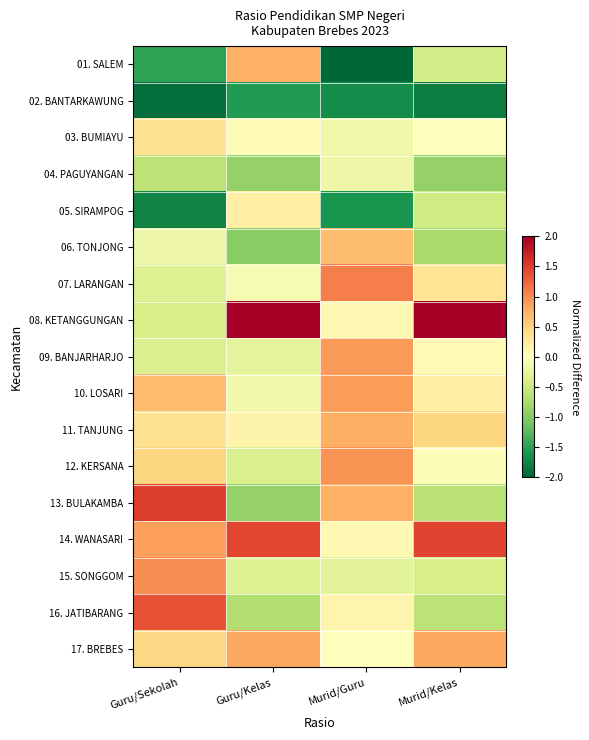

Reading left to right, list all the values displayed in this chart.

01. SALEM: Guru/Sekolah=-1.5	Guru/Kelas=0.8	Murid/Guru=-2.0	Murid/Kelas=-0.4
02. BANTARKAWUNG: Guru/Sekolah=-1.9	Guru/Kelas=-1.6	Murid/Guru=-1.7	Murid/Kelas=-1.8
03. BUMIAYU: Guru/Sekolah=0.4	Guru/Kelas=0.1	Murid/Guru=-0.2	Murid/Kelas=0.0
04. PAGUYANGAN: Guru/Sekolah=-0.6	Guru/Kelas=-0.9	Murid/Guru=-0.2	Murid/Kelas=-0.9
05. SIRAMPOG: Guru/Sekolah=-1.8	Guru/Kelas=0.2	Murid/Guru=-1.6	Murid/Kelas=-0.5
06. TONJONG: Guru/Sekolah=-0.2	Guru/Kelas=-1.0	Murid/Guru=0.7	Murid/Kelas=-0.8
07. LARANGAN: Guru/Sekolah=-0.3	Guru/Kelas=-0.1	Murid/Guru=1.1	Murid/Kelas=0.3
08. KETANGGUNGAN: Guru/Sekolah=-0.4	Guru/Kelas=2.0	Murid/Guru=0.1	Murid/Kelas=2.0
09. BANJARHARJO: Guru/Sekolah=-0.4	Guru/Kelas=-0.3	Murid/Guru=0.9	Murid/Kelas=0.1
10. LOSARI: Guru/Sekolah=0.7	Guru/Kelas=-0.1	Murid/Guru=0.9	Murid/Kelas=0.2
11. TANJUNG: Guru/Sekolah=0.4	Guru/Kelas=0.2	Murid/Guru=0.8	Murid/Kelas=0.5
12. KERSANA: Guru/Sekolah=0.5	Guru/Kelas=-0.4	Murid/Guru=1.0	Murid/Kelas=-0.0
13. BULAKAMBA: Guru/Sekolah=1.5	Guru/Kelas=-0.9	Murid/Guru=0.8	Murid/Kelas=-0.6
14. WANASARI: Guru/Sekolah=0.9	Guru/Kelas=1.4	Murid/Guru=0.1	Murid/Kelas=1.5
15. SONGGOM: Guru/Sekolah=1.0	Guru/Kelas=-0.3	Murid/Guru=-0.3	Murid/Kelas=-0.4
16. JATIBARANG: Guru/Sekolah=1.4	Guru/Kelas=-0.7	Murid/Guru=0.1	Murid/Kelas=-0.6
17. BREBES: Guru/Sekolah=0.5	Guru/Kelas=0.8	Murid/Guru=0.0	Murid/Kelas=0.8